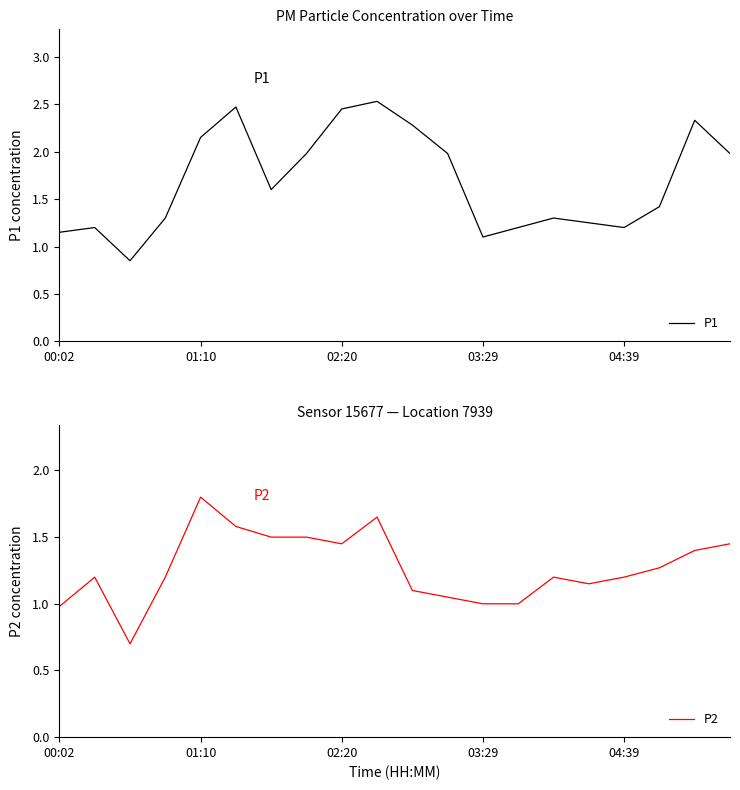

In P2, how many points are higher than both neighbors (excluding endpoints)?

4